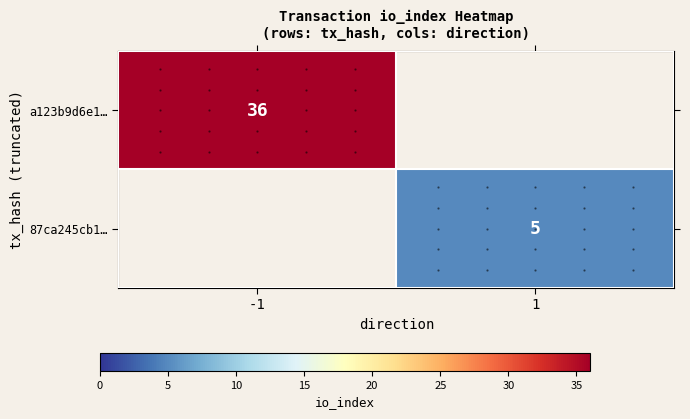

The value of a123b9d6e1… at -1 is 36. True or false?

True